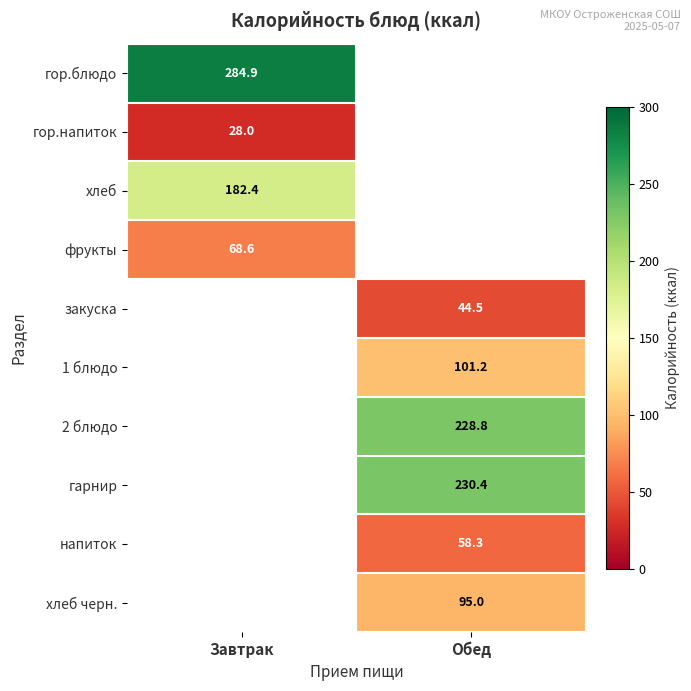

What is the maximum value shown in the chart?

284.9